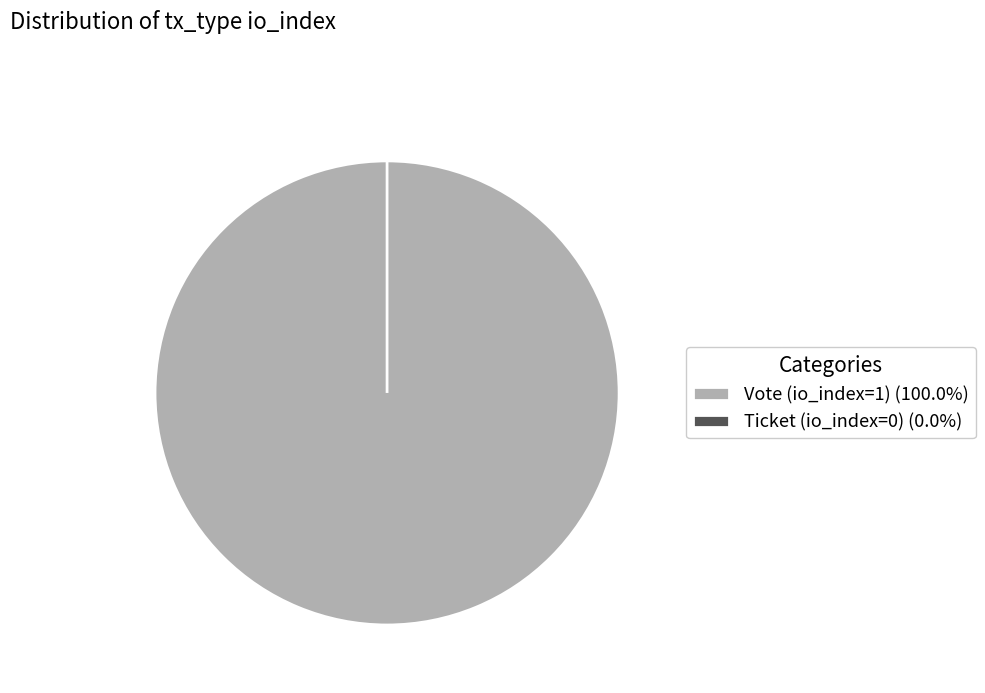

To the nearest percent, what is the combined percentage of Ticket (io_index=0) and Vote (io_index=1)?

100%